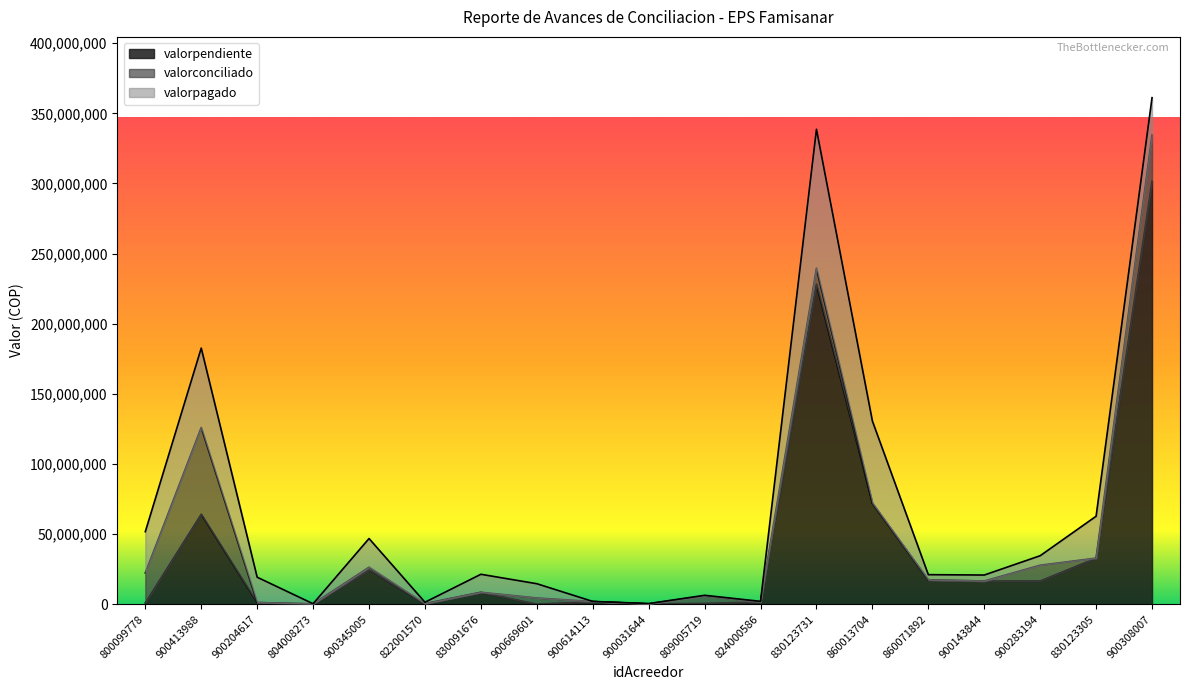

At which category is the sum across all series the highest?

900308007